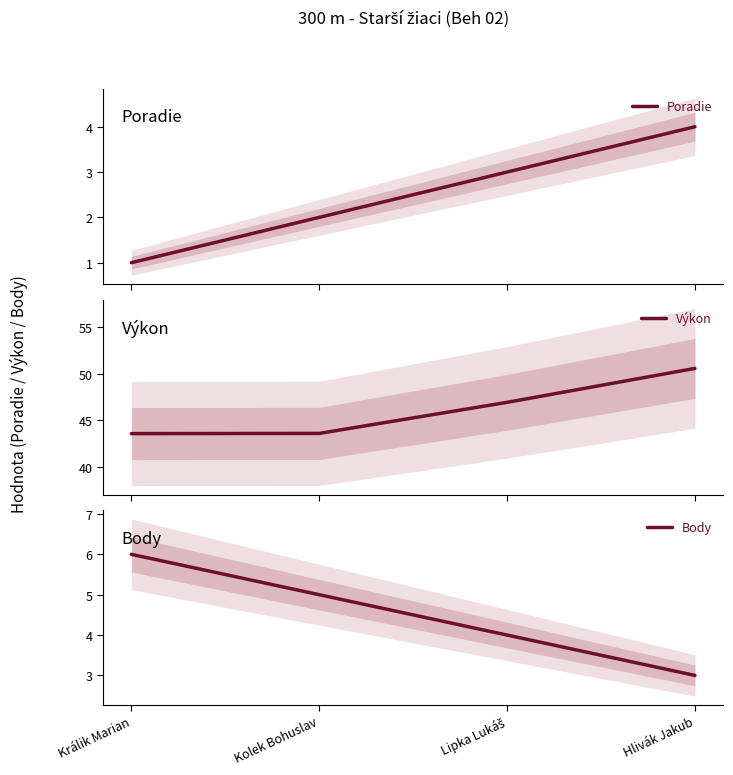

Count the number of data series in this chart.

3